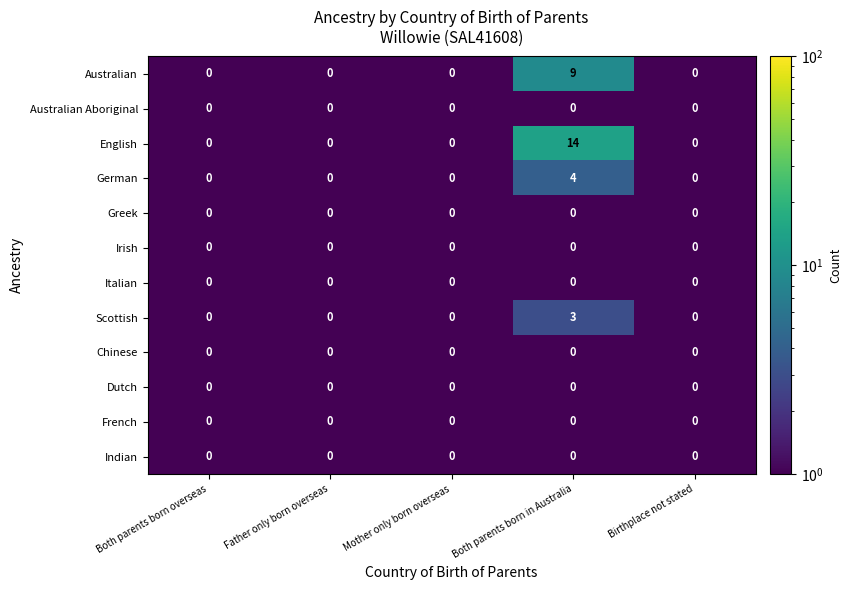

Which series changed the most between Mother only born overseas and Both parents born in Australia?

English